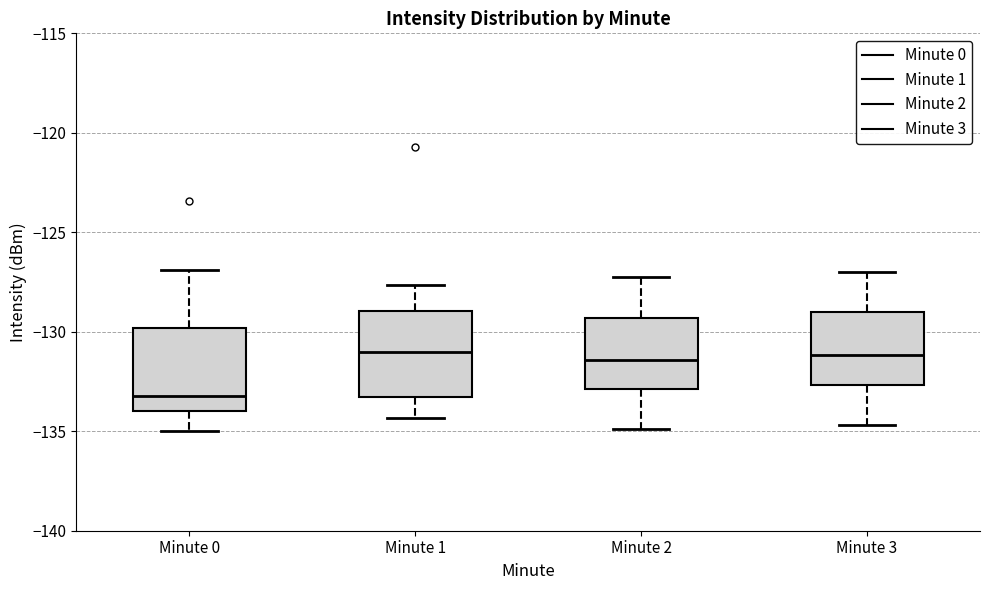

Reading left to right, read every box against the y-axis: the position of its median line, the range the box covers, and the ends of its whiskers. The values are not printed on the chart, so give them approximately, as read against the axis.

Minute 0: median -133.5, box -134.0 to -130.0, whiskers -135.0 to -127.0
Minute 1: median -131.0, box -133.5 to -129.0, whiskers -134.5 to -127.5
Minute 2: median -131.5, box -133.0 to -129.5, whiskers -135.0 to -127.0
Minute 3: median -131.0, box -132.5 to -129.0, whiskers -134.5 to -127.0